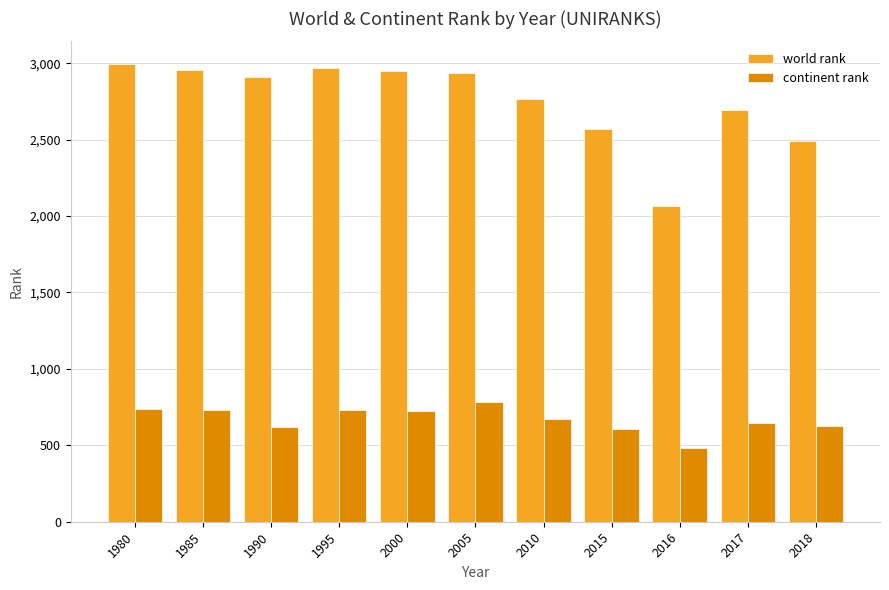

Rank the series by their average value, from highest to lowest.

world rank, continent rank